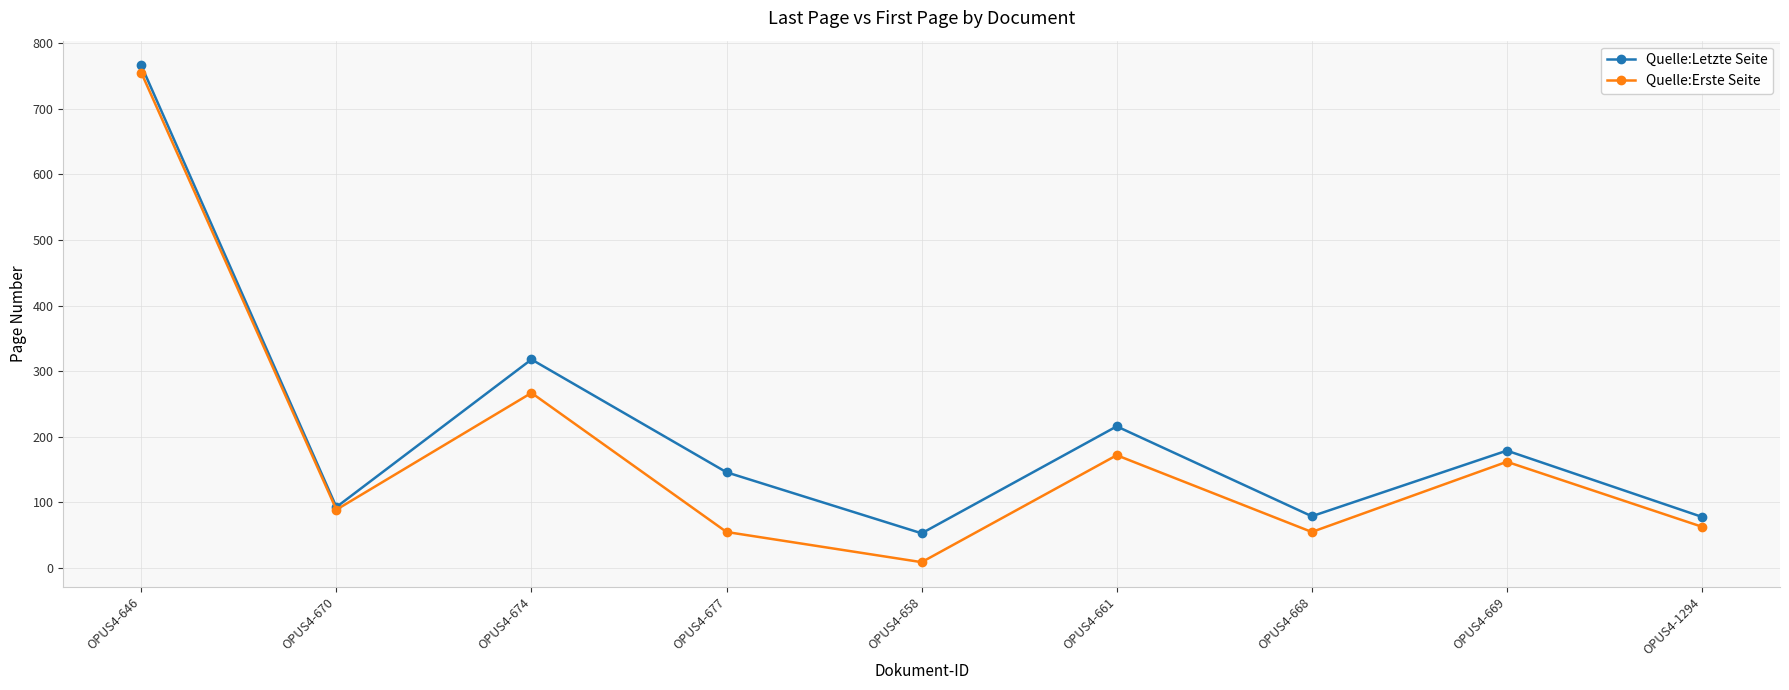

What is the average value of the Quelle:Letzte Seite series?

214